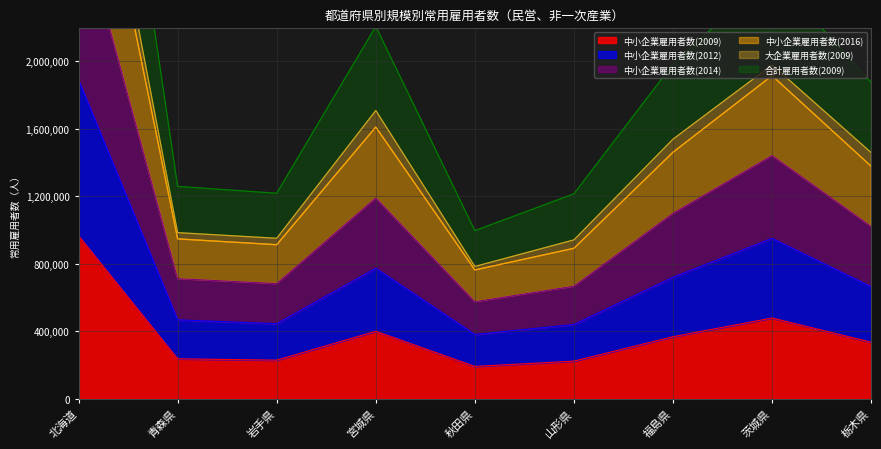

List the labels in order of 中小企業雇用者数(2016) value, smallest first.

秋田県, 山形県, 岩手県, 青森県, 栃木県, 福島県, 宮城県, 茨城県, 北海道